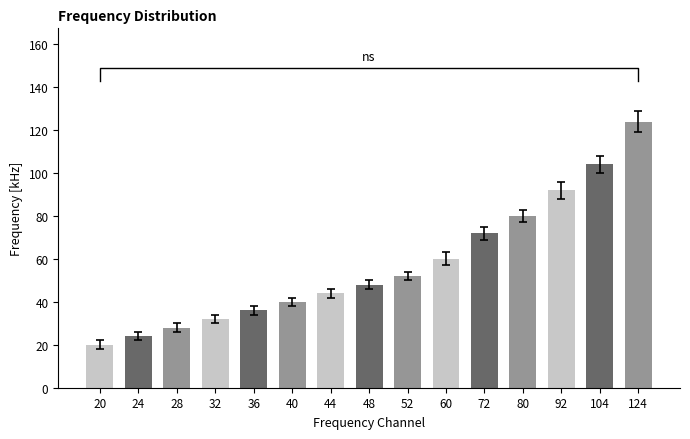

Rank the categories by value from lowest to highest.

20, 24, 28, 32, 36, 40, 44, 48, 52, 60, 72, 80, 92, 104, 124